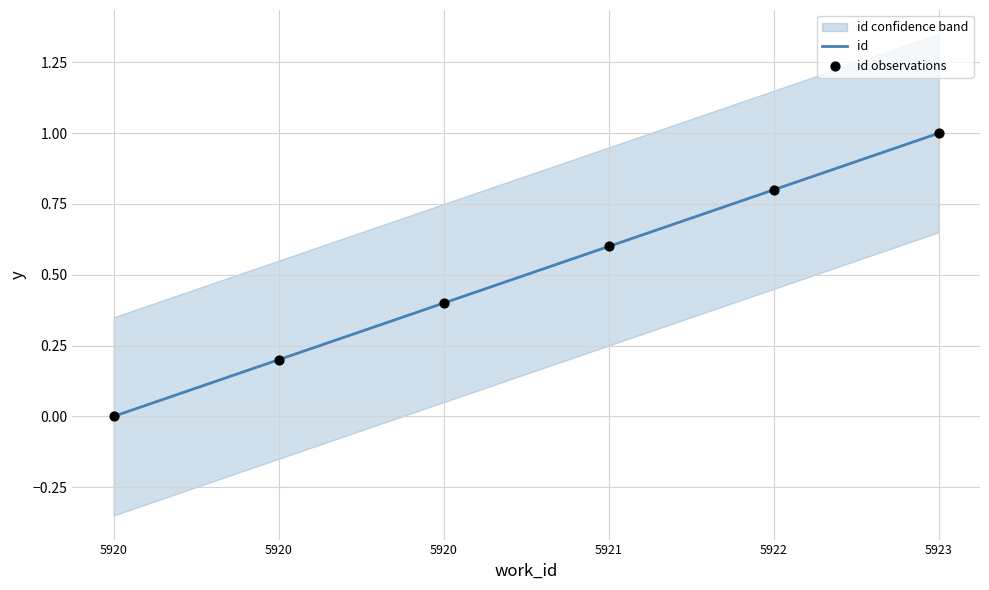

Which series has the largest Y range (max minus min)?

id